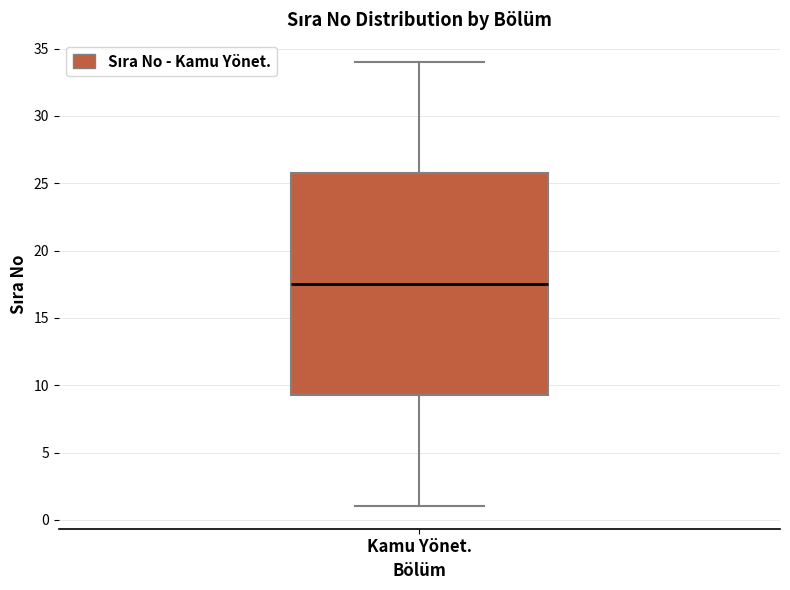

Where does the median line of the box for Kamu Yönet. sit on the y-axis? The values are not printed on the chart, so give them approximately, as read against the axis.

17.5